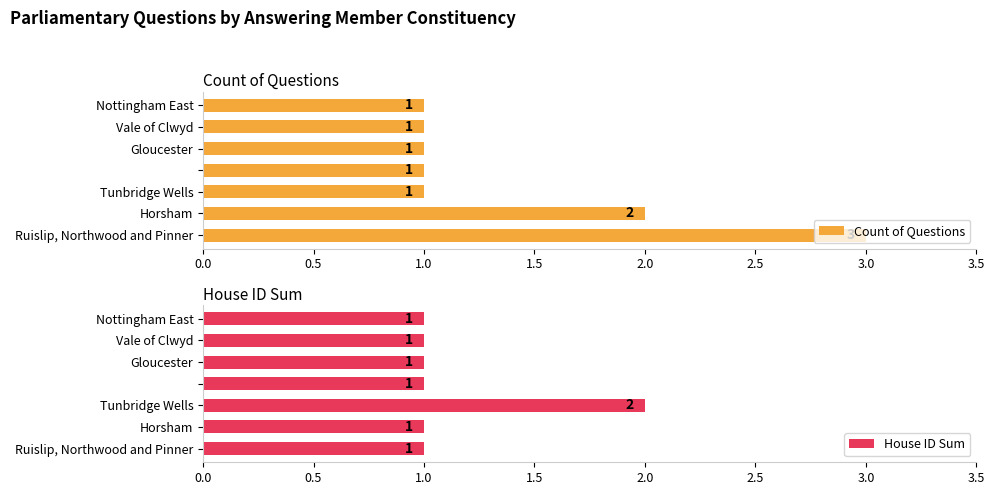

What is the maximum value shown in the chart?

3